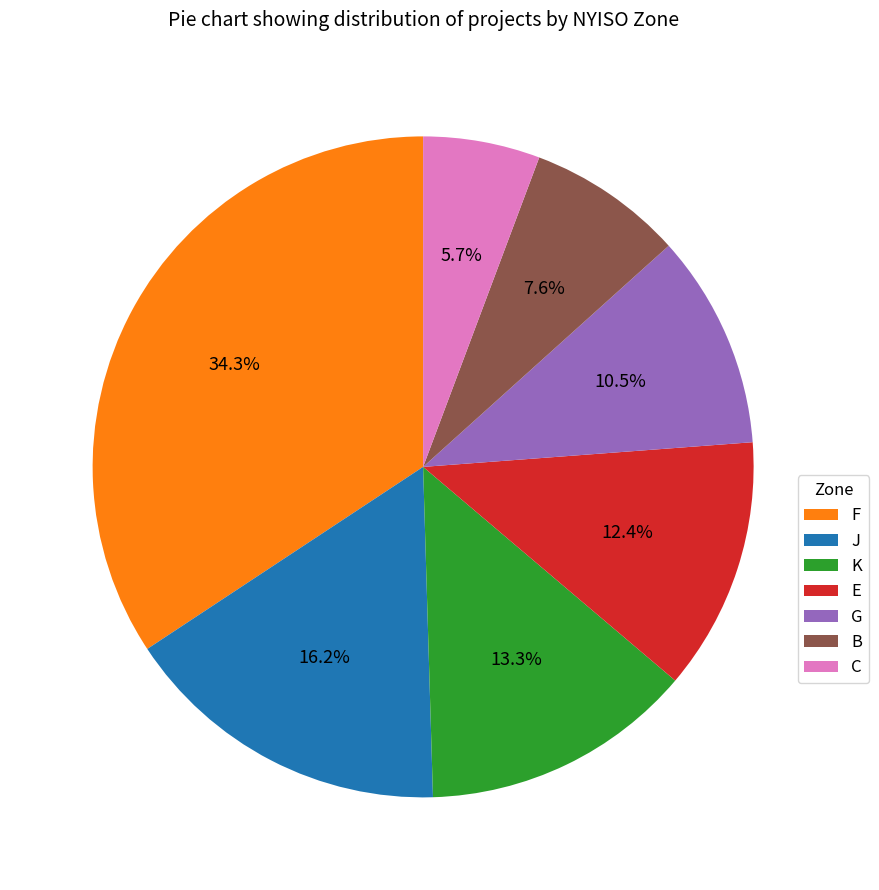

Is it true that E is 1% of the pie?

False